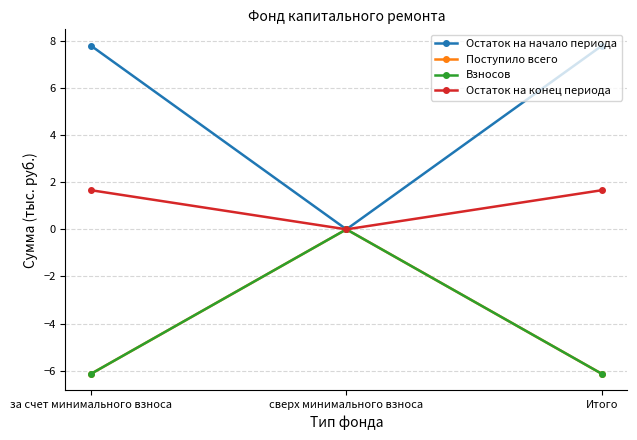

Which series has the largest total across all categories?

Остаток на начало периода